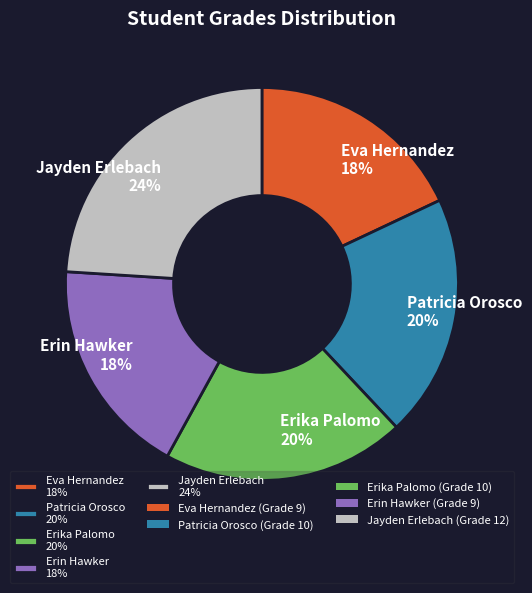

Between Jayden Erlebach and Eva Hernandez, which is larger?

Jayden Erlebach